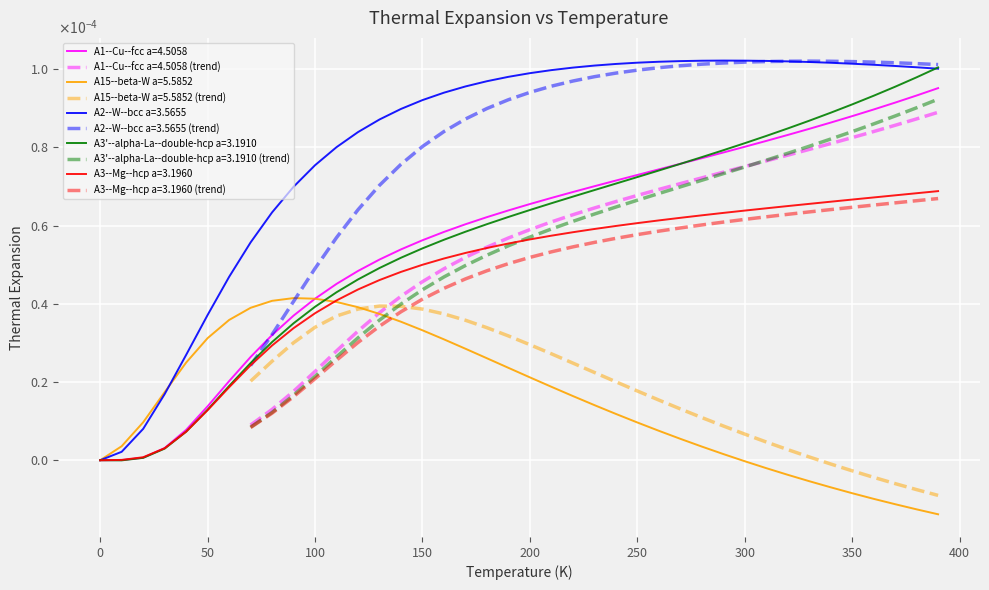

Which category has the highest value in the A1--Cu--fcc a=4.5058 series?

390.0